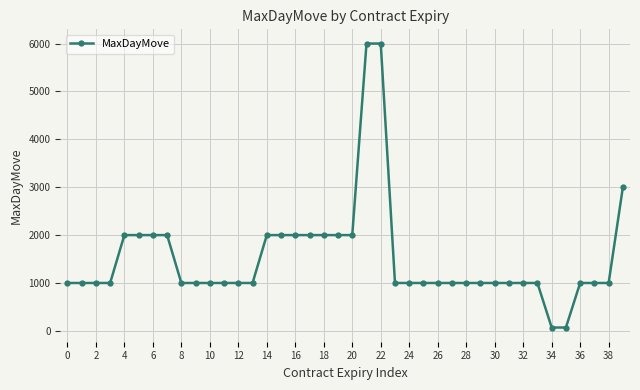

What is the difference between the maximum and minimum values?

5930